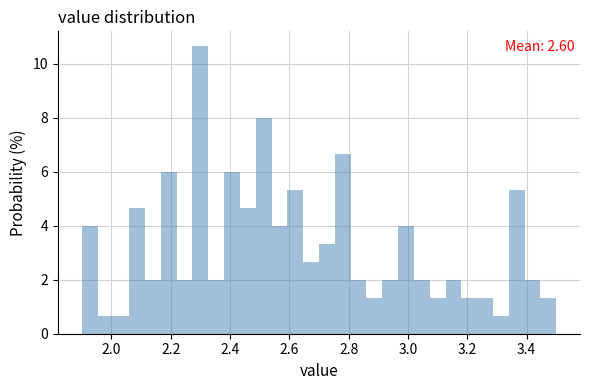

Read against the x-axis, roughly where is the centre of the tallest bar?

2.30